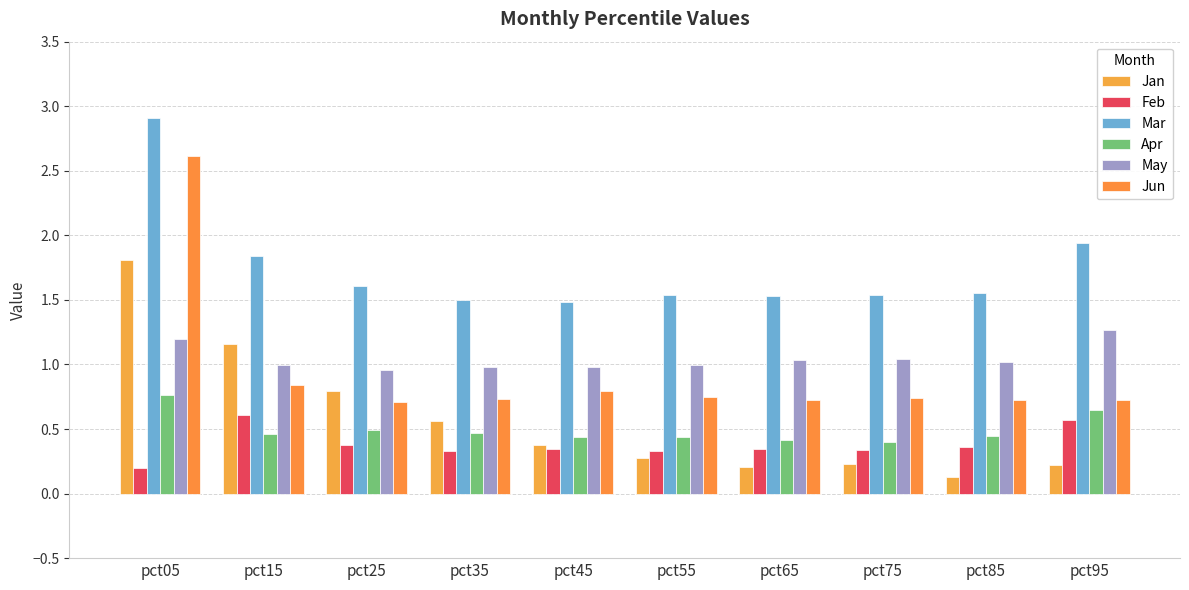

What is the sum of the Mar values at pct65 and pct55?

3.1